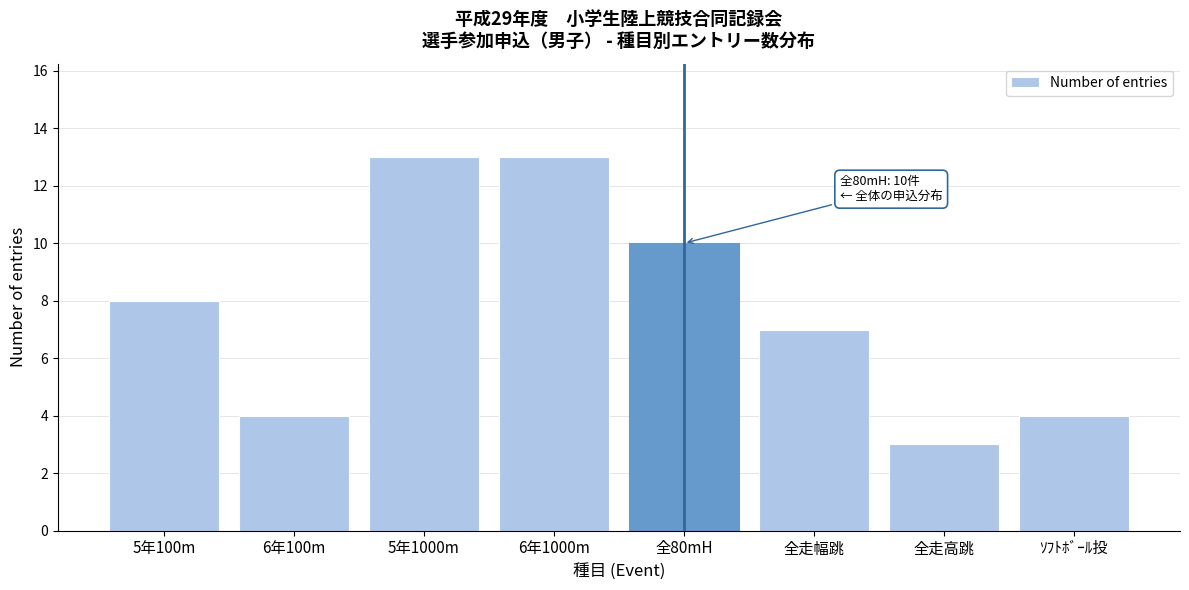

Reading left to right, what are all the values shown in this chart?

5年100m=8	6年100m=4	5年1000m=13	6年1000m=13	全80mH=10	全走幅跳=7	全走高跳=3	ｿﾌﾄﾎﾞｰﾙ投=4